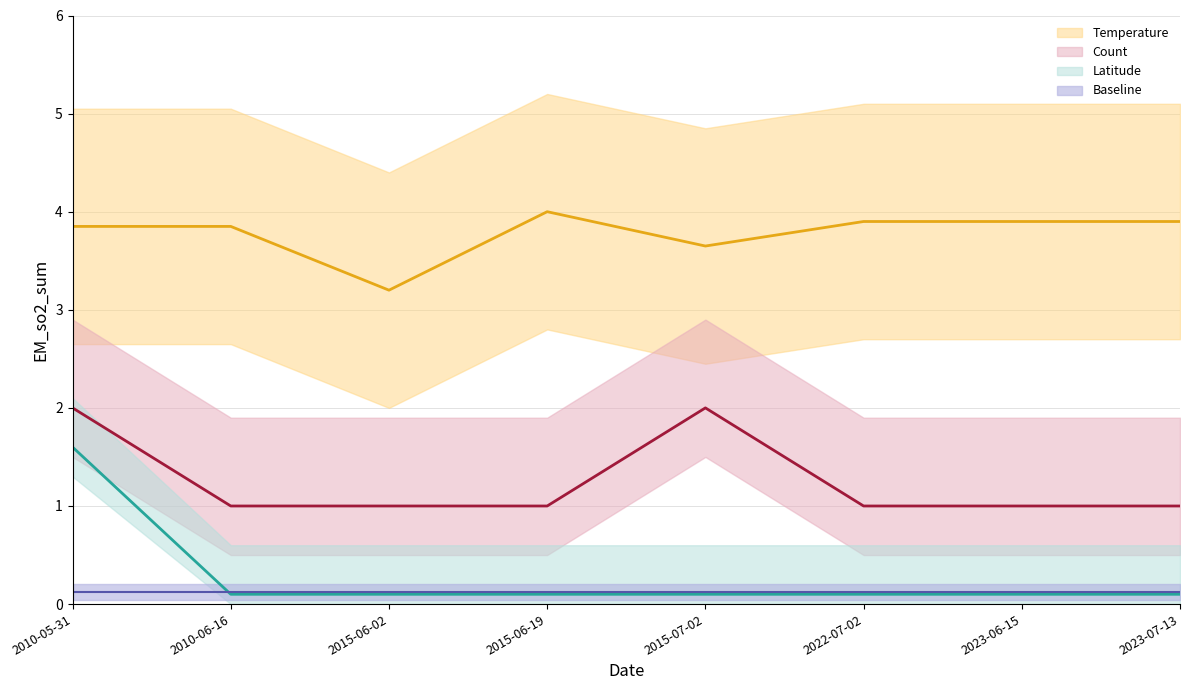

Reading left to right, list all the values displayed in this chart.

Temperature: 3.9	3.9	3.2	4.0	3.6	3.9	3.9	3.9
Count: 2.0	1.0	1.0	1.0	2.0	1.0	1.0	1.0
Latitude: 1.6	0.1	0.1	0.1	0.1	0.1	0.1	0.1
Baseline: 0.1	0.1	0.1	0.1	0.1	0.1	0.1	0.1